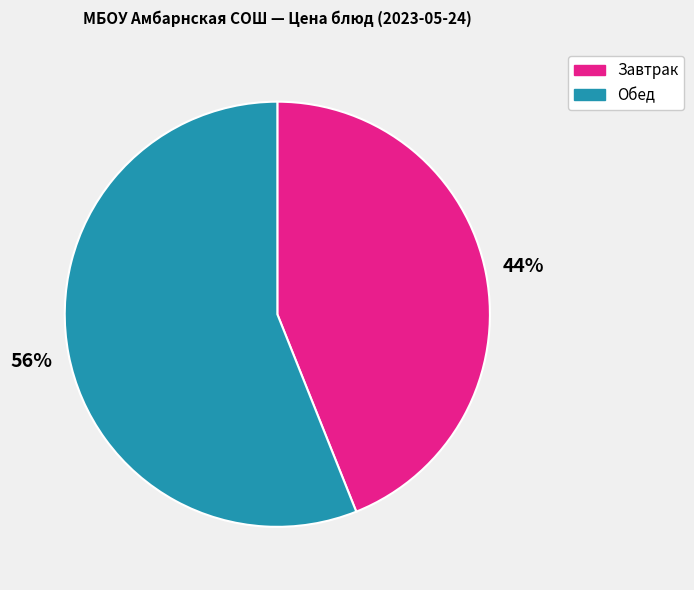

Combined, do Обед and Завтрак account for over 50%?

Yes